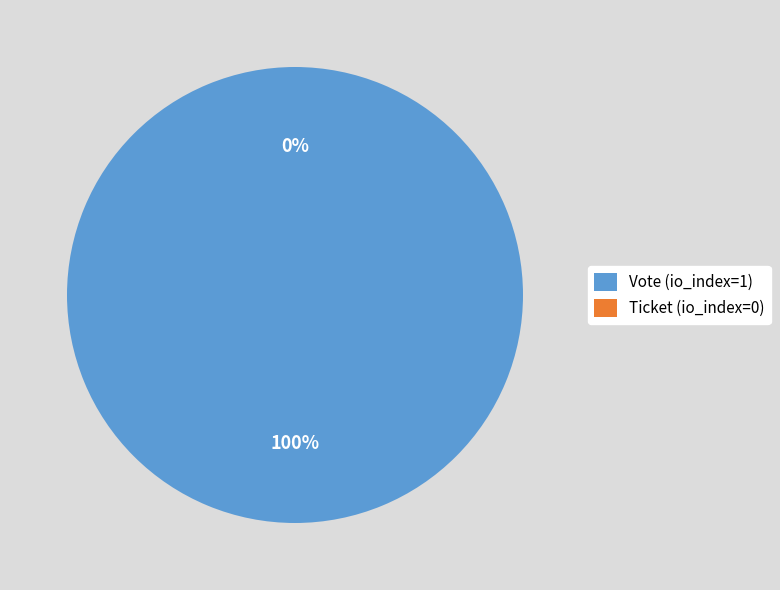

What is the smallest slice in the pie chart?

Ticket